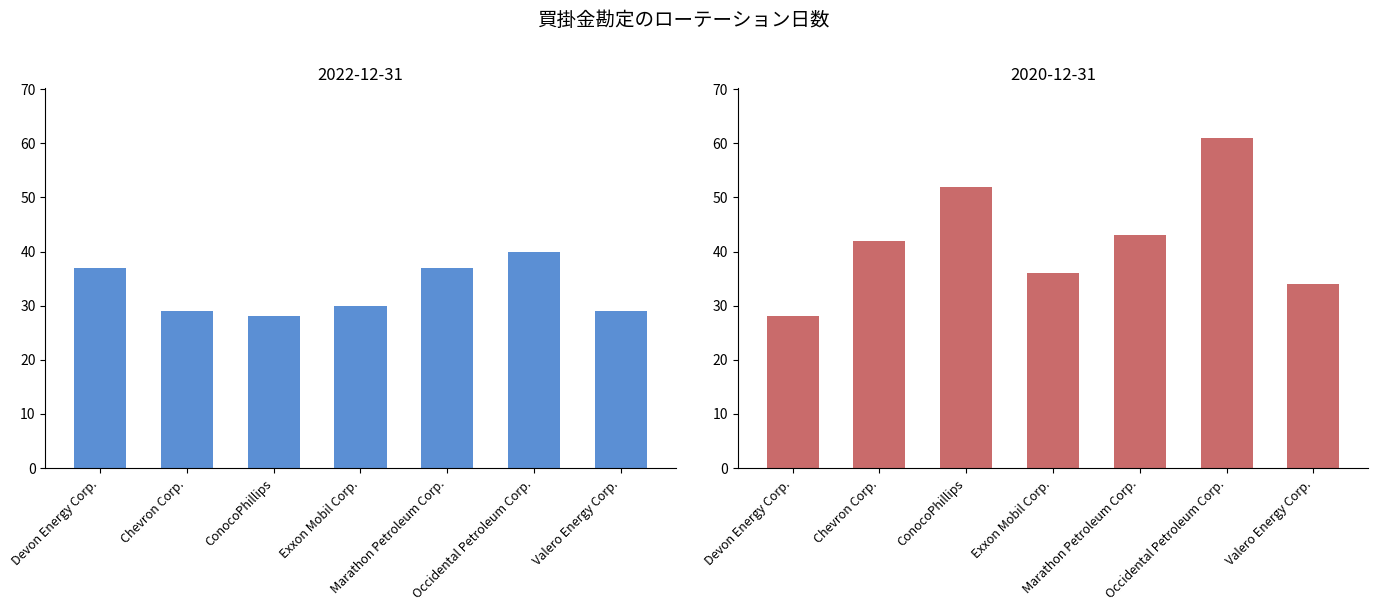

Reading right to left, extract all data points from this chart.

2020-12-31: 34	61	43	36	52	42	28
2022-12-31: 29	40	37	30	28	29	37